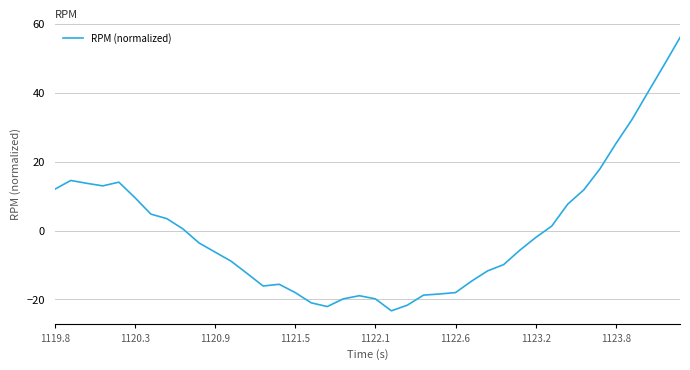

What is the greatest value displayed?

56.1